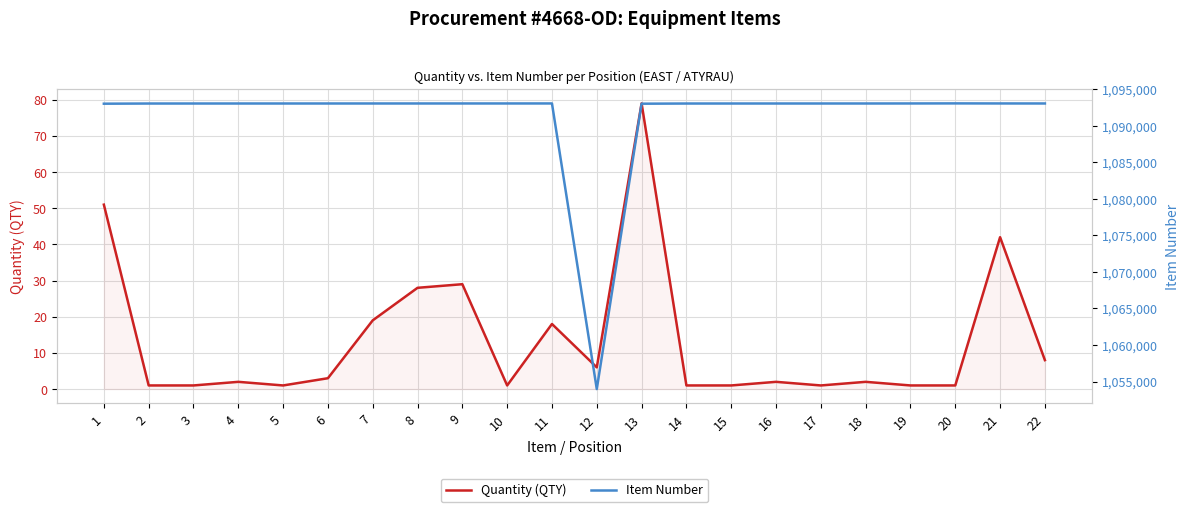

True or false: Quantity (QTY) and Item Number cross at least once.

False